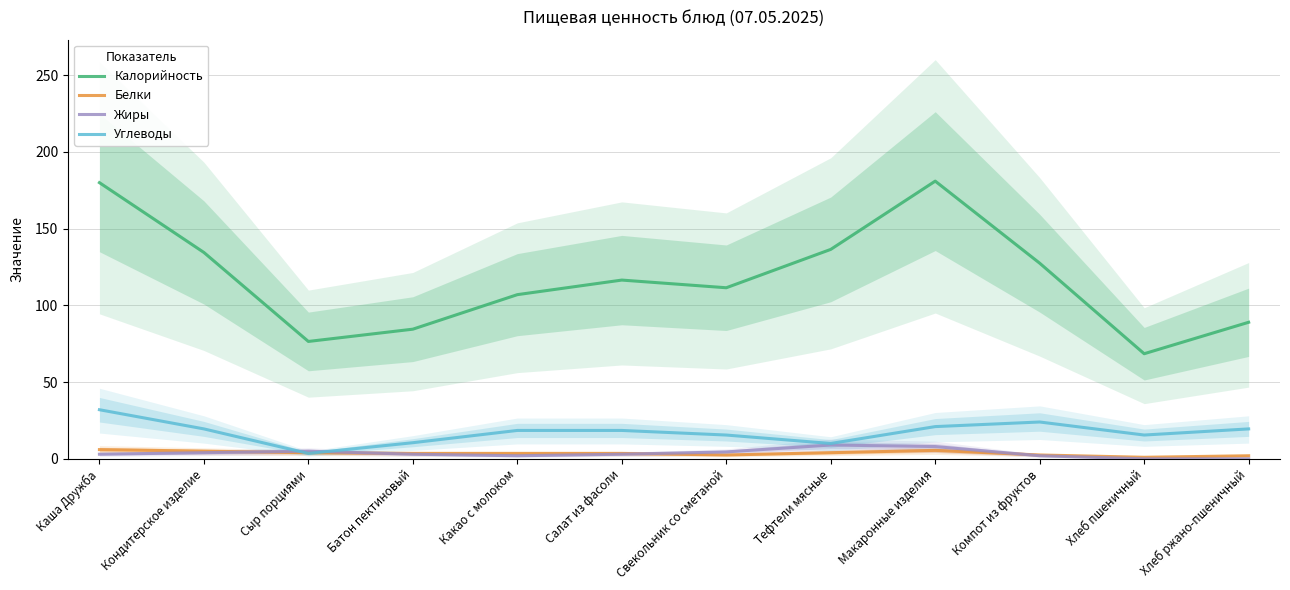

At which label is Белки closest to 3?

Батон пектиновый